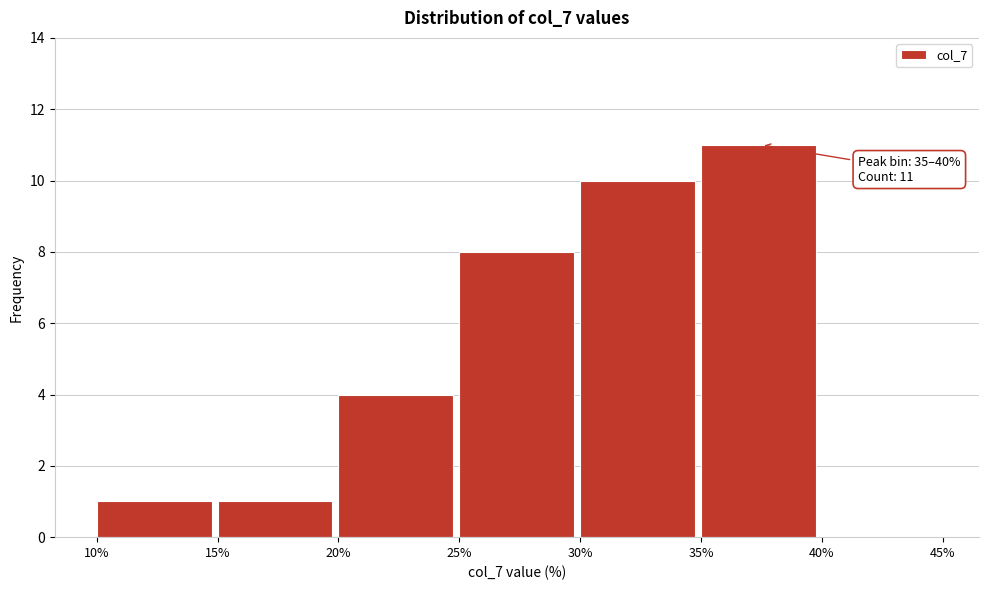

Over which range of the x-axis is the bar tallest?

35% to 40%